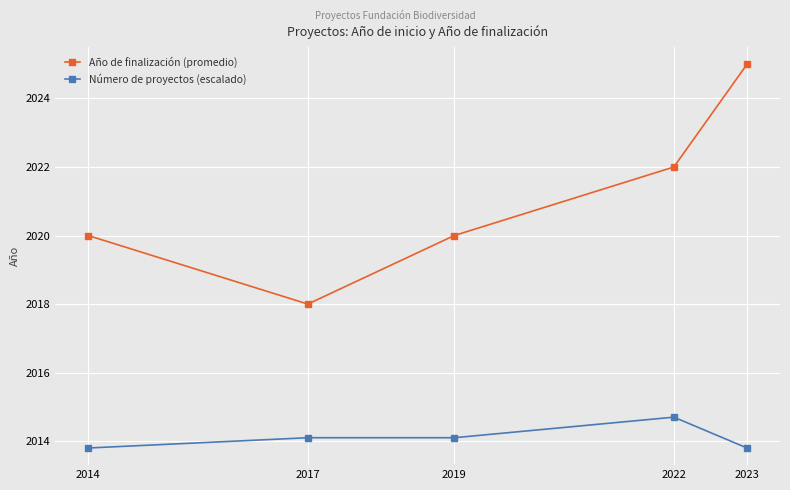

Is it true that Número de proyectos (escalado) equals 2013.8 at 2023?

True